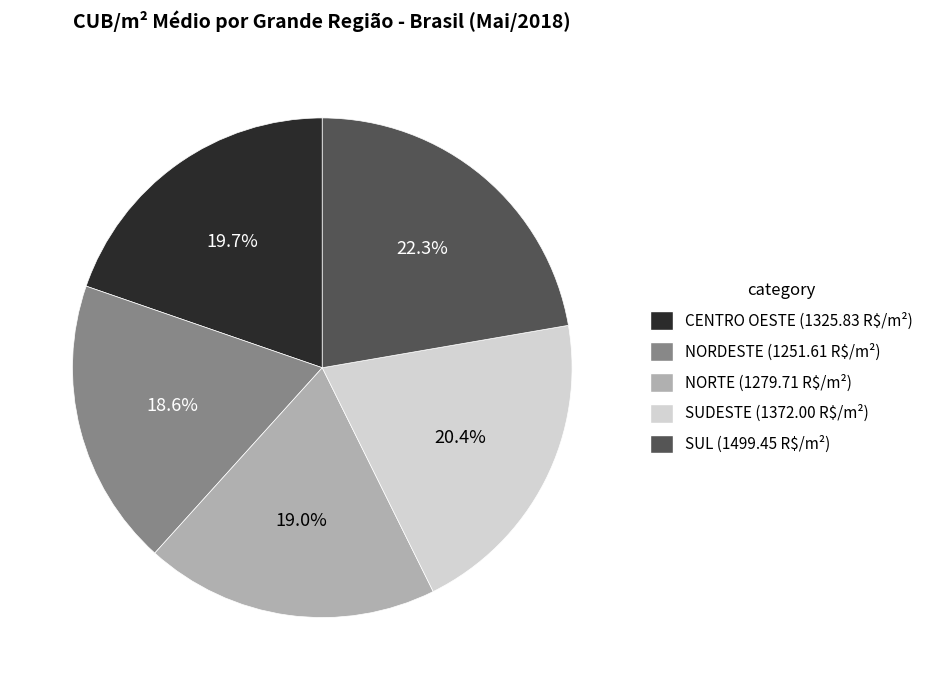

What percentage is the SUL slice, to the nearest percent?

22%